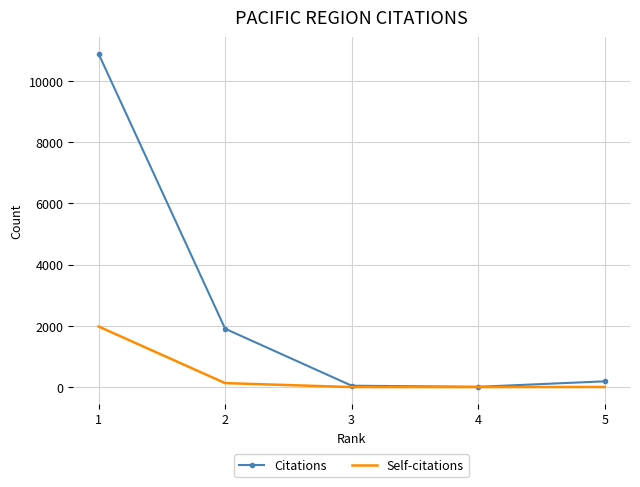

Is it true that Citations equals 15964 at 1?

False